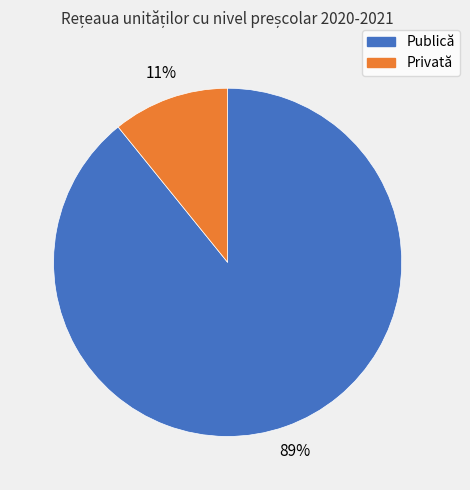

To the nearest percent, what is the difference between the largest and smallest slice percentages?

78%